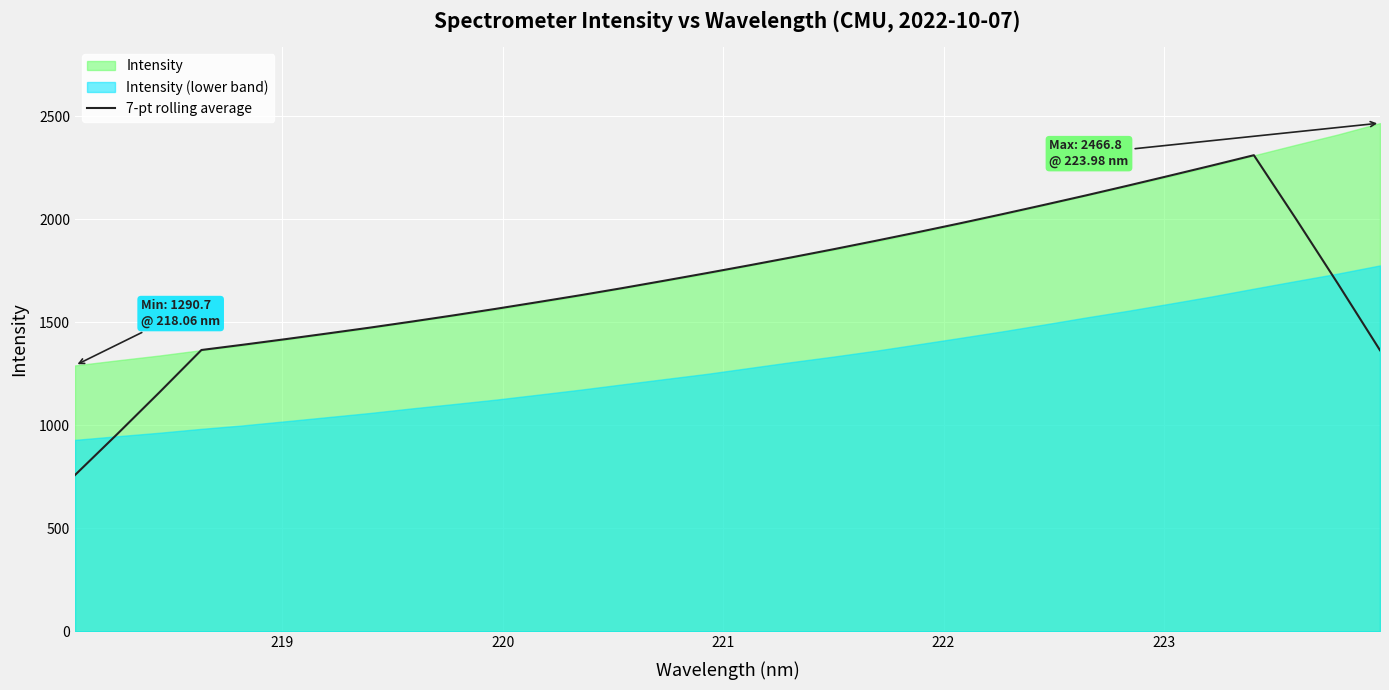

What is the maximum value for 7-pt rolling average?

2311.0